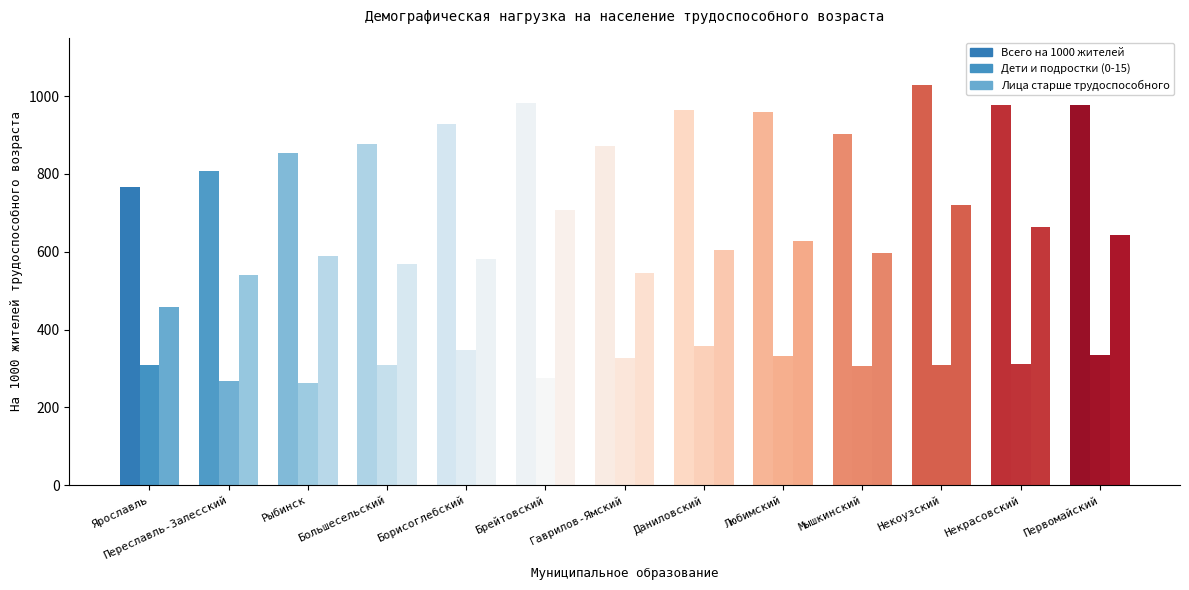

Reading left to right, transcribe all the data shown in this chart.

Всего на 1000 жителей: Ярославль=767.3	Переславль-Залесский=807.4	Рыбинск=852.4	Большесельский=877.4	Борисоглебский=928.8	Брейтовский=982.1	Гаврилов-Ямский=871.9	Даниловский=963.1	Любимский=959.2	Мышкинский=902.2	Некоузский=1028.8	Некрасовский=976.4	Первомайский=978.2
Дети и подростки (0-15): Ярославль=309.1	Переславль-Залесский=268.3	Рыбинск=262.0	Большесельский=309.0	Борисоглебский=348.2	Брейтовский=274.1	Гаврилов-Ямский=327.9	Даниловский=358.4	Любимский=331.8	Мышкинский=306.0	Некоузский=310.0	Некрасовский=311.0	Первомайский=335.5
Лица старше трудоспособного: Ярославль=458.2	Переславль-Залесский=539.1	Рыбинск=589.5	Большесельский=567.7	Борисоглебский=580.7	Брейтовский=708.0	Гаврилов-Ямский=544.0	Даниловский=604.7	Любимский=627.3	Мышкинский=596.2	Некоузский=719.4	Некрасовский=664.7	Первомайский=642.7